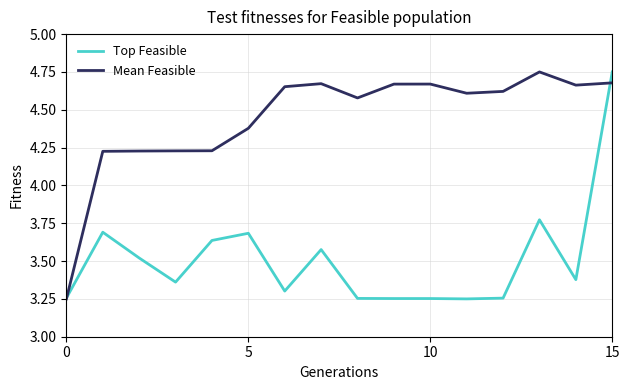

How many categories are shown in the chart?

16